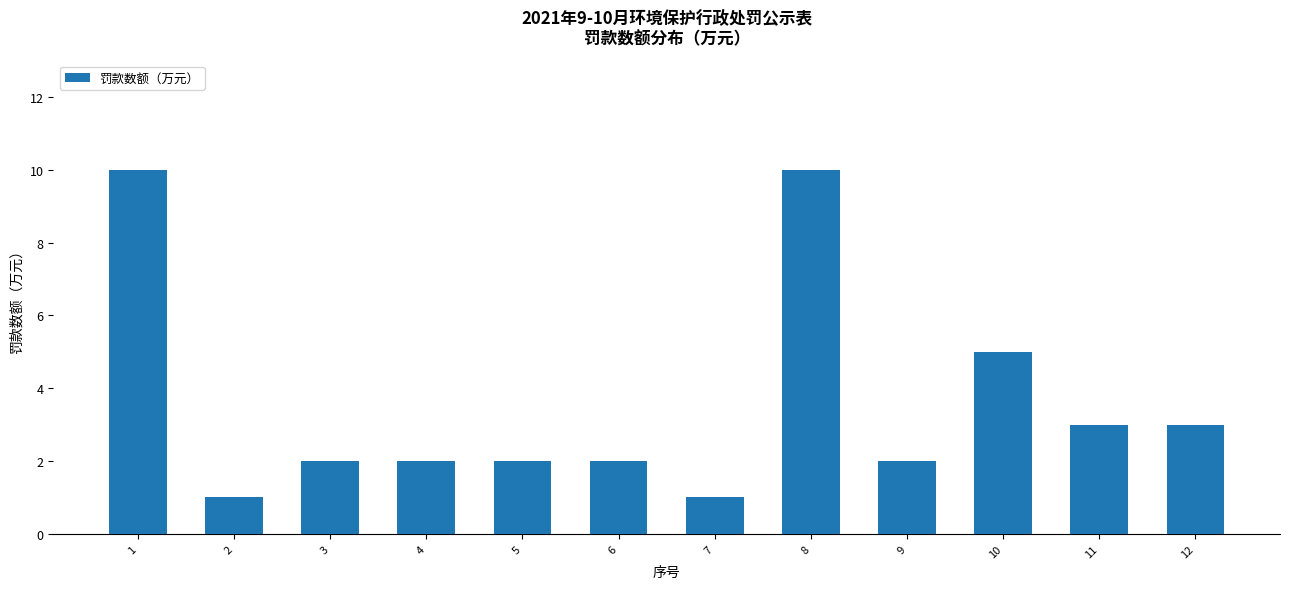

Reading left to right, list all the values displayed in this chart.

1=10	2=1	3=2	4=2	5=2	6=2	7=1	8=10	9=2	10=5	11=3	12=3